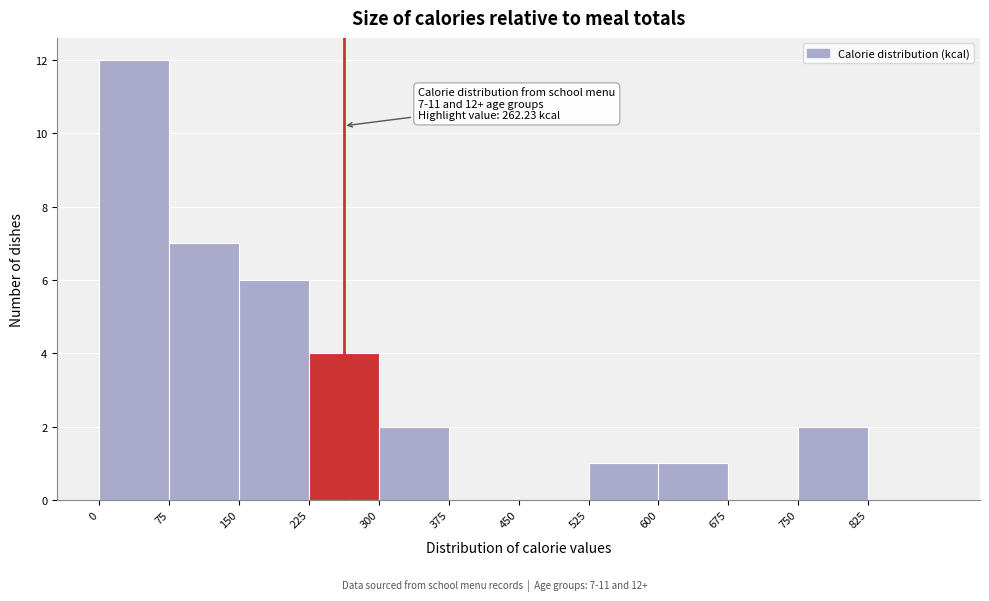

Over which range of the x-axis is the bar tallest?

0 to 75